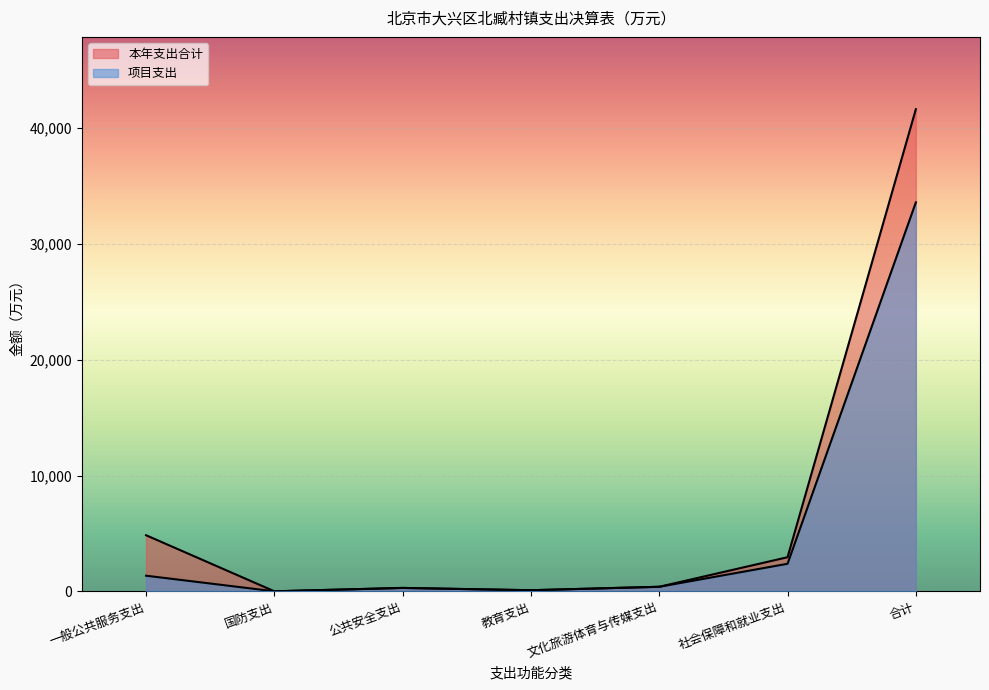

How many lines are shown in the chart?

2